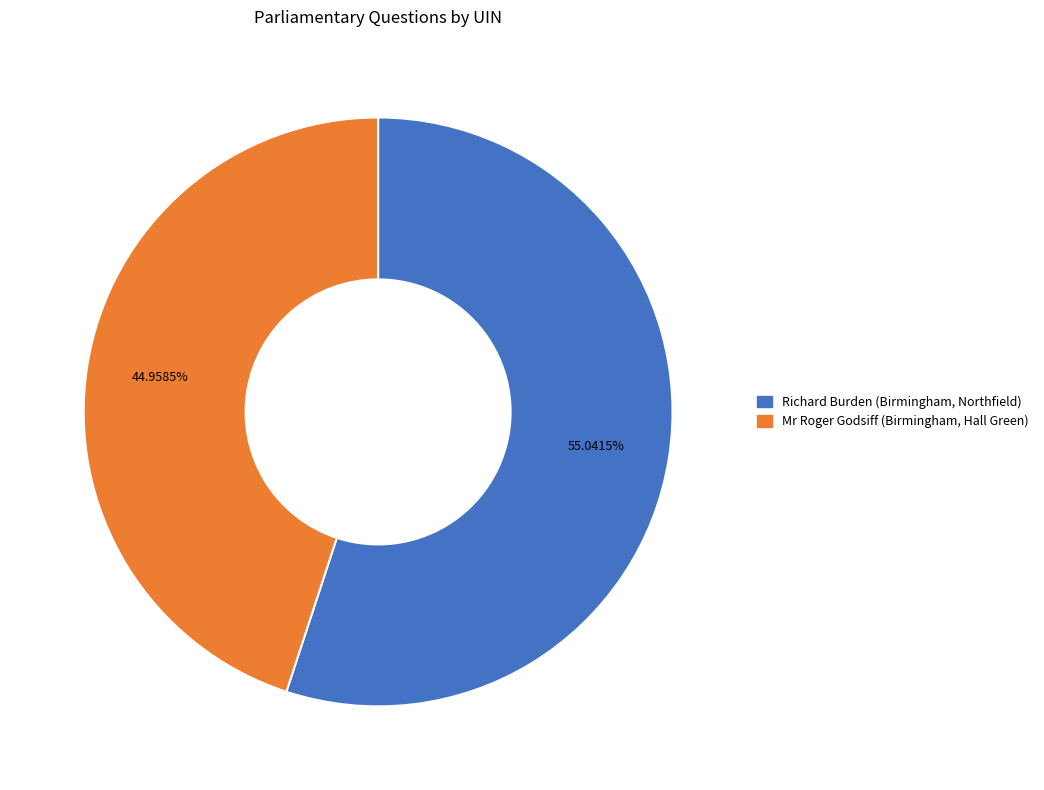

Which slice is the largest?

Richard Burden (Birmingham, Northfield)